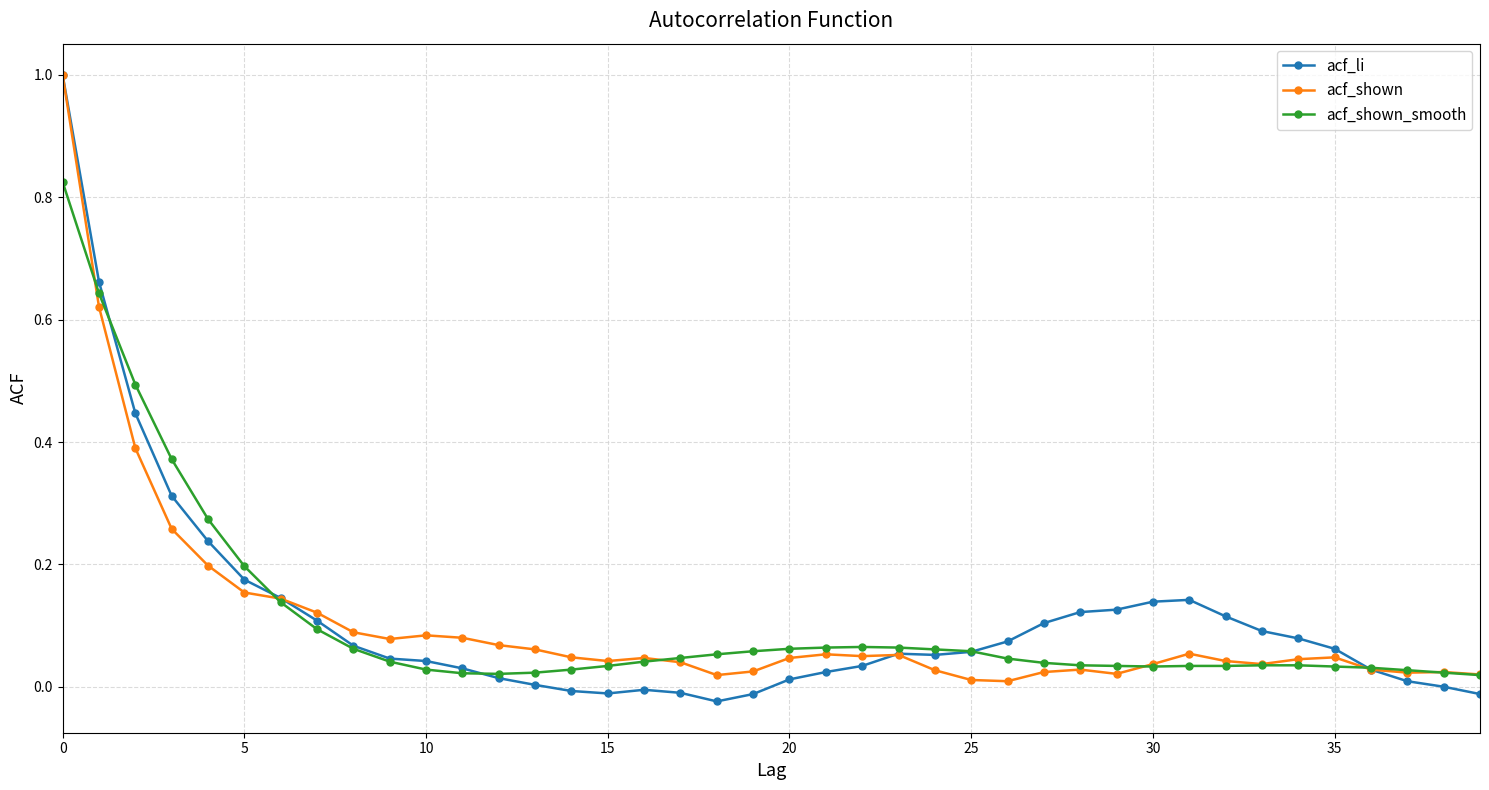

How many series are shown in this chart?

3